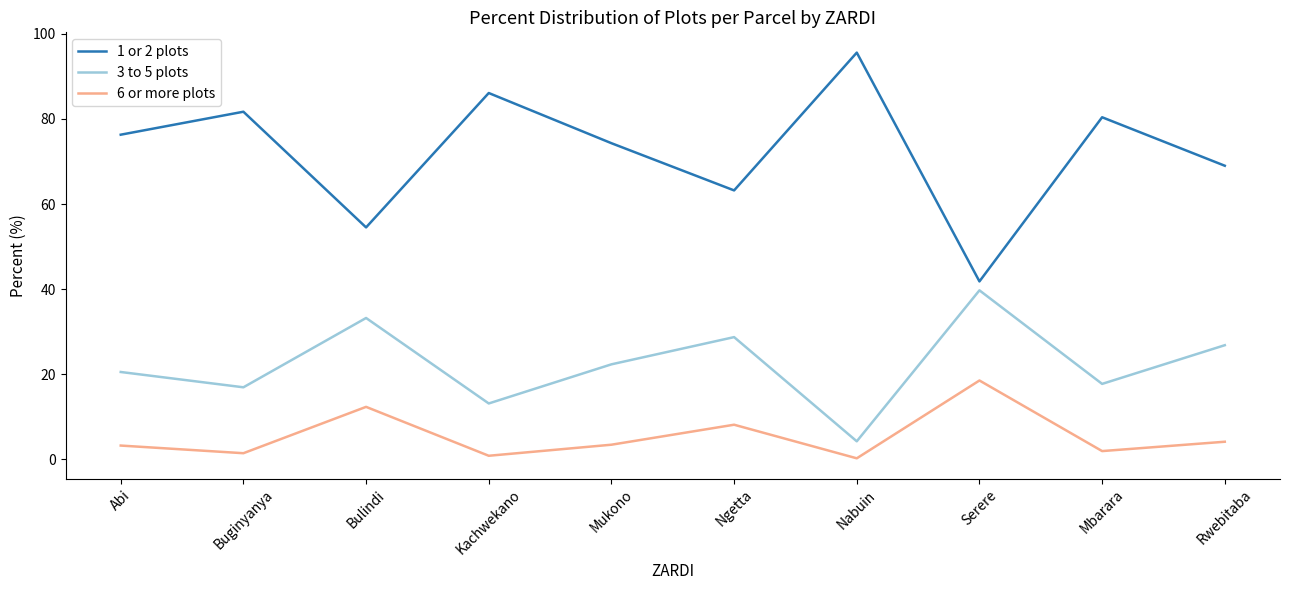

Where does the 1 or 2 plots series first go above 76?

Abi